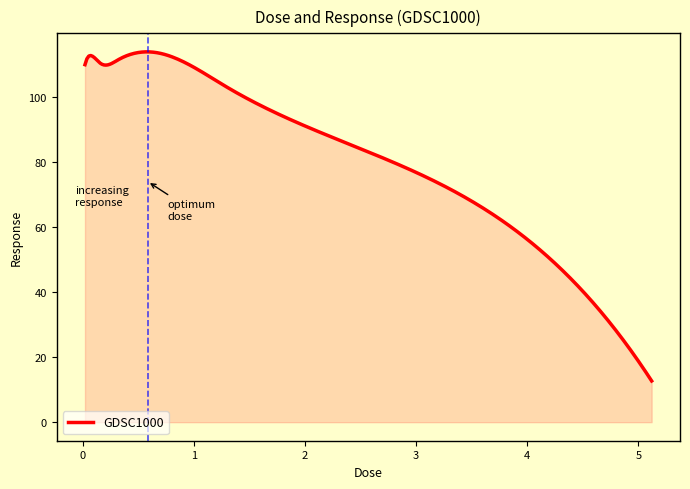

What is the difference between the maximum and minimum values?

101.1